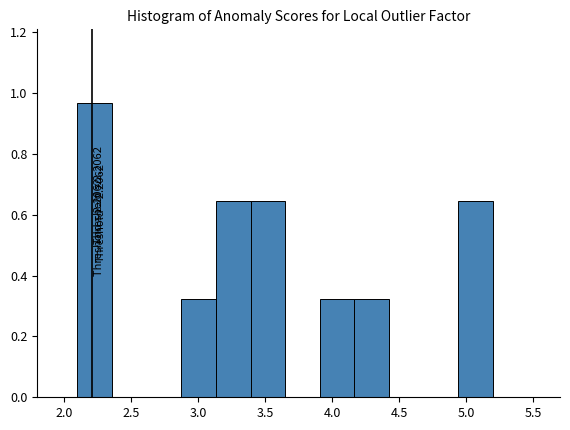

Over which range of the x-axis is the bar tallest?

2.10 to 2.35